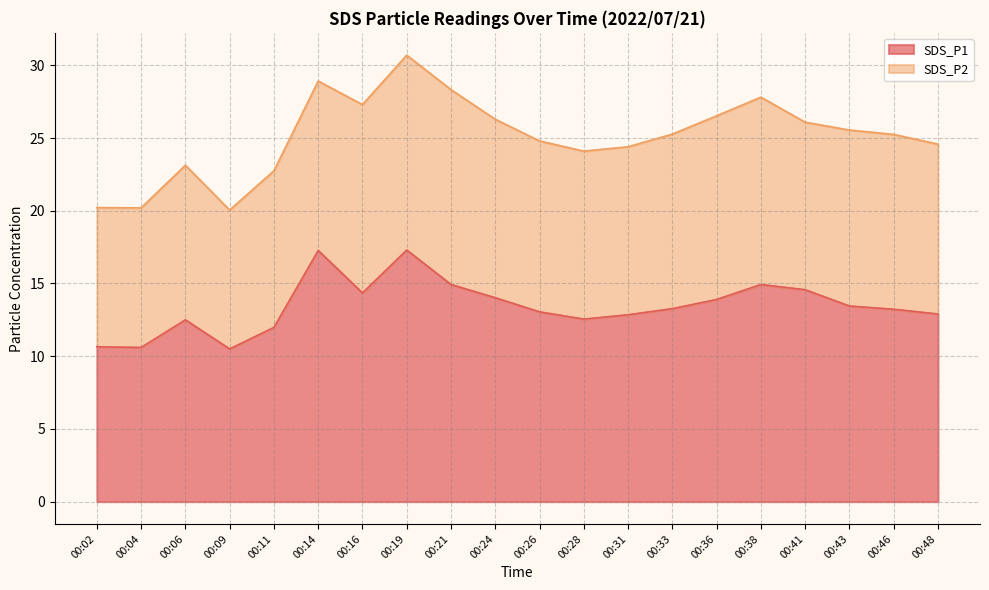

How many lines are shown in the chart?

2